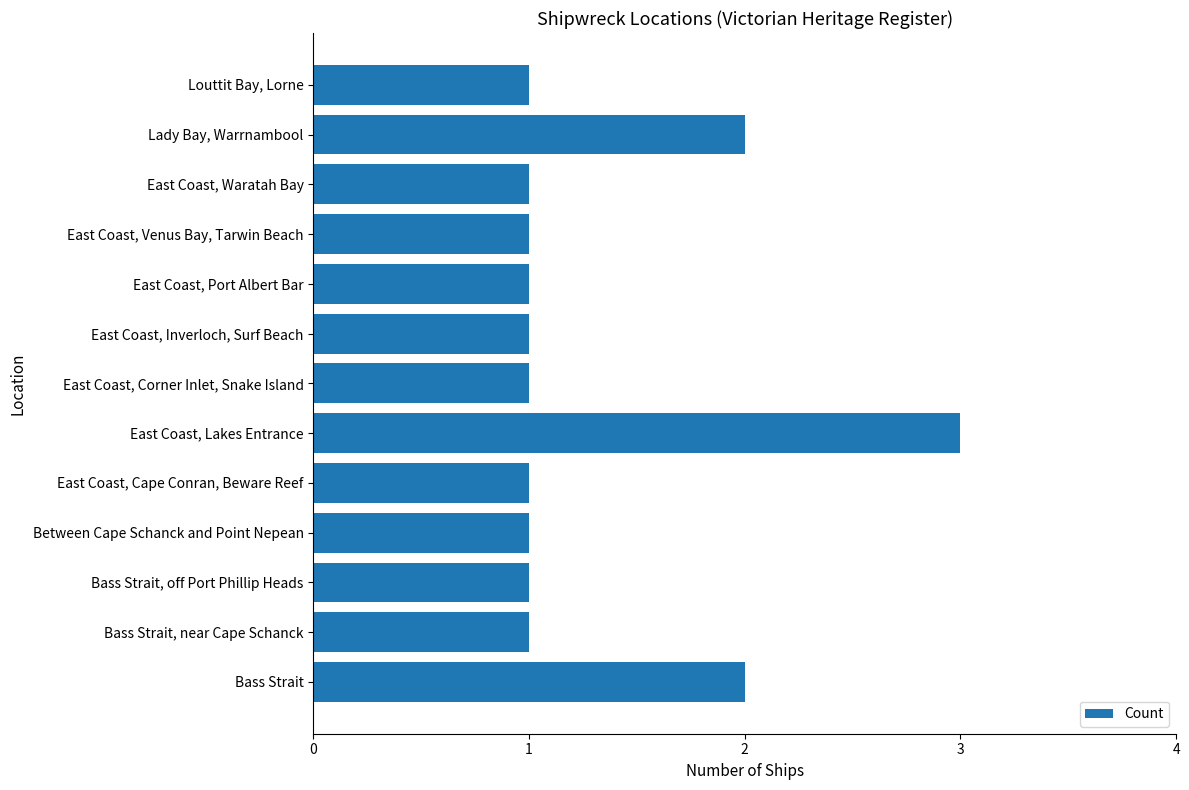

The chart shows a value of 2 at East Coast, Inverloch, Surf Beach. True or false?

False